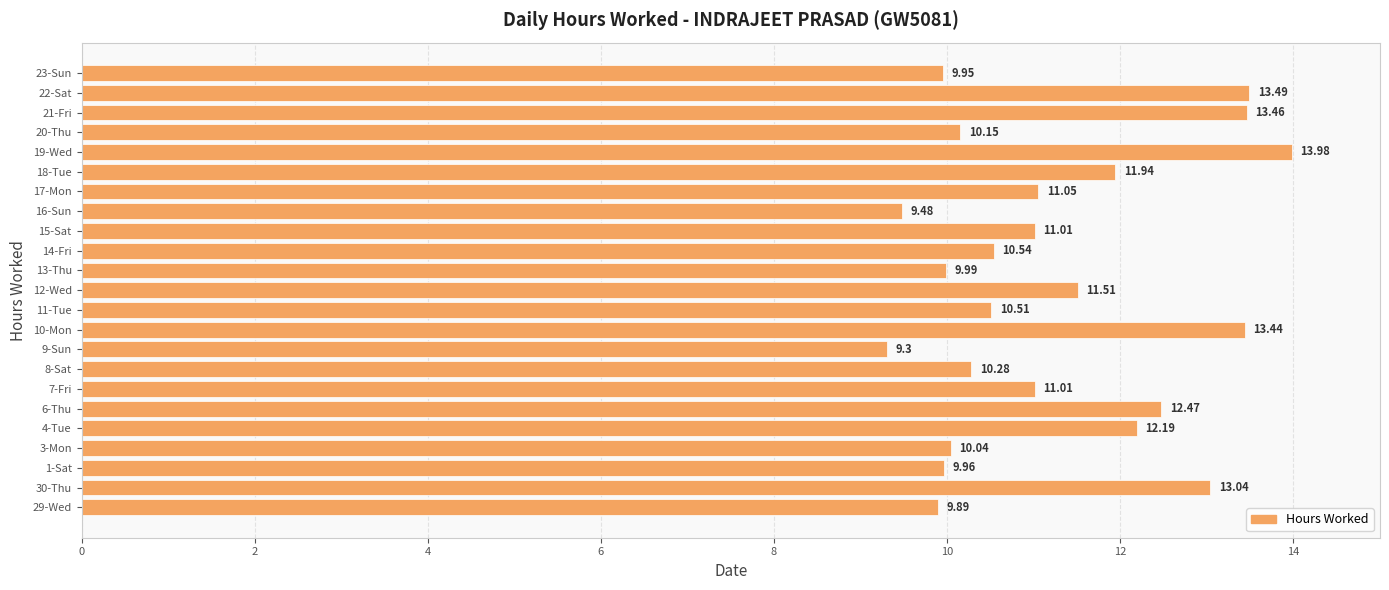

Approximately how many times larger is the value at 21-Fri compared to 9-Sun?

1.4